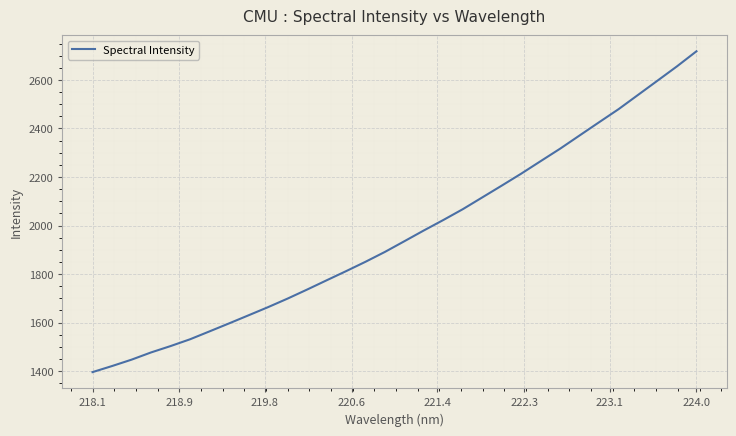

What is the difference between the second highest and minimum values?

1260.1